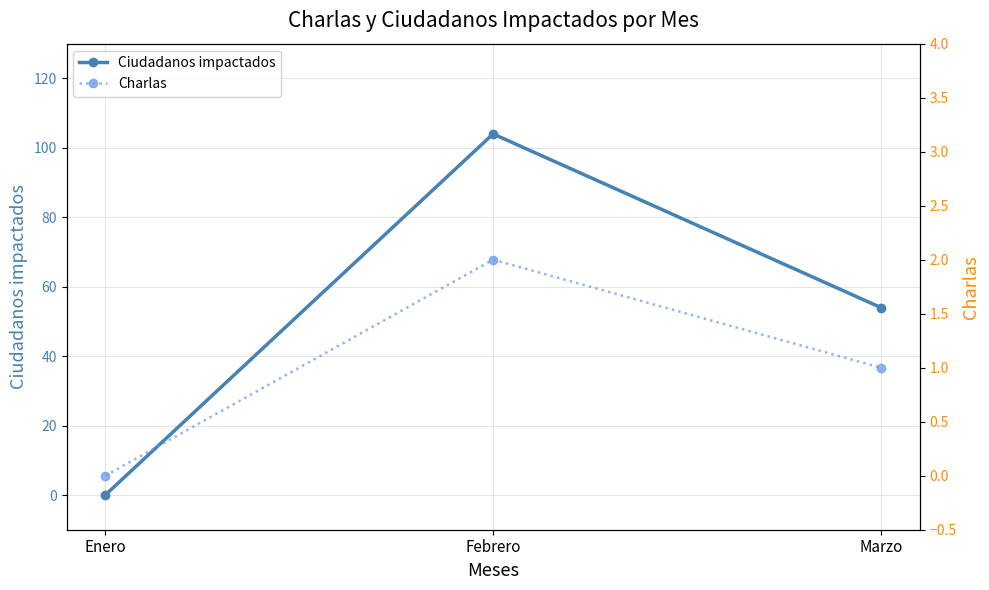

What is the sum of the Charlas values at Enero and Febrero?

2